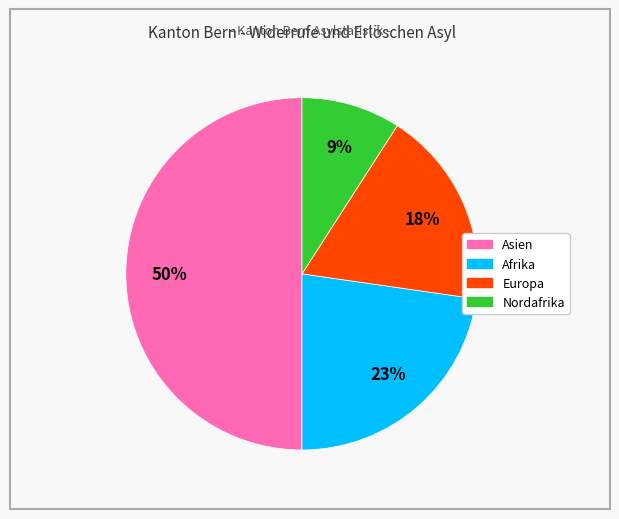

To the nearest percent, what is the average slice percentage?

25%